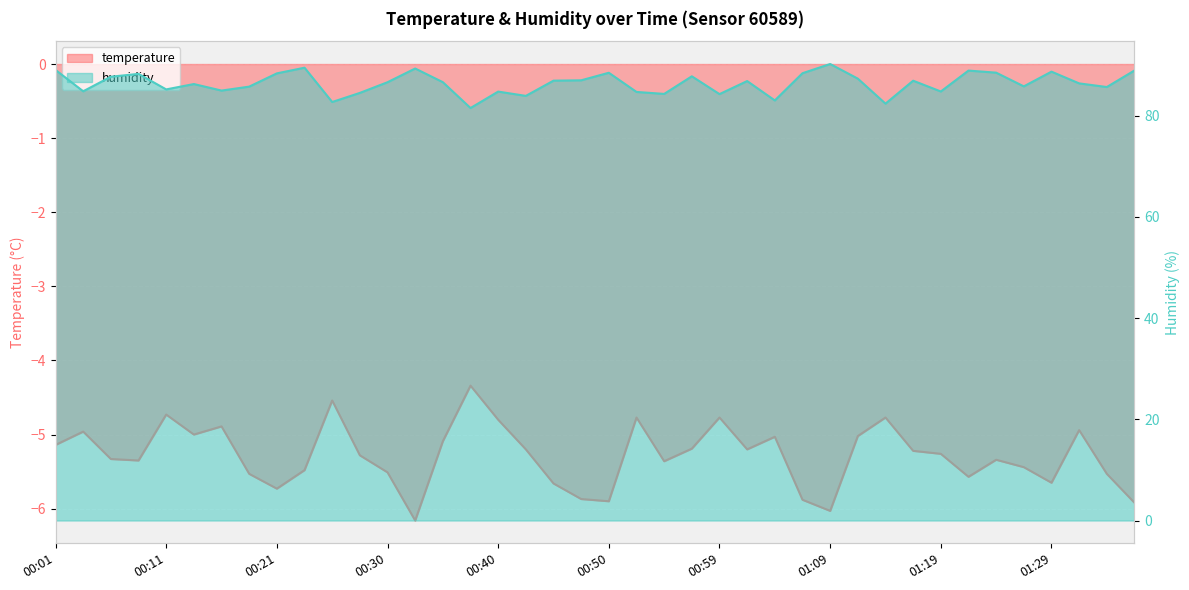

Which label corresponds to the largest value in the chart?

01:09